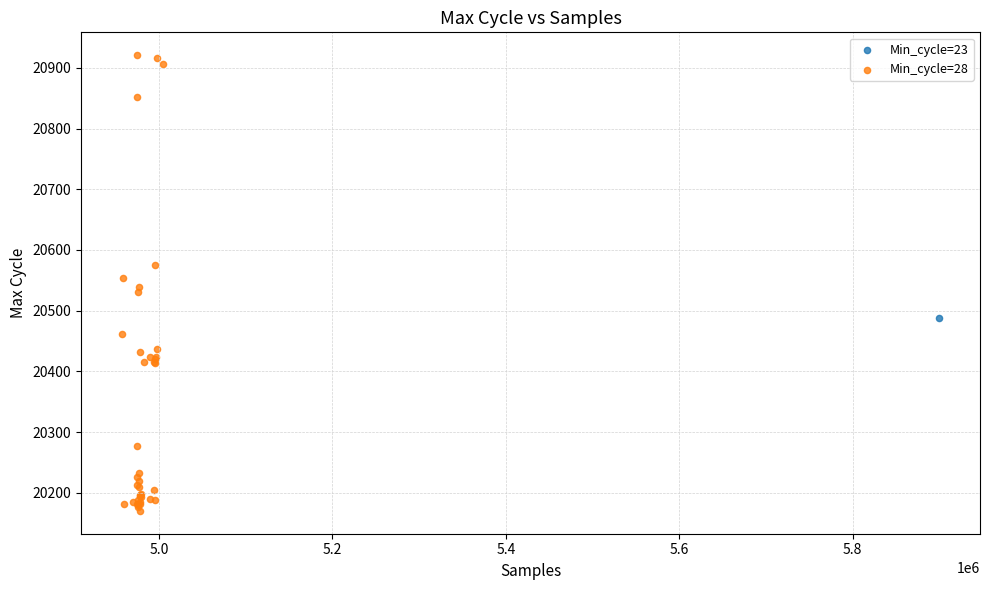

What are all the series names shown in the legend?

Min_cycle=23, Min_cycle=28